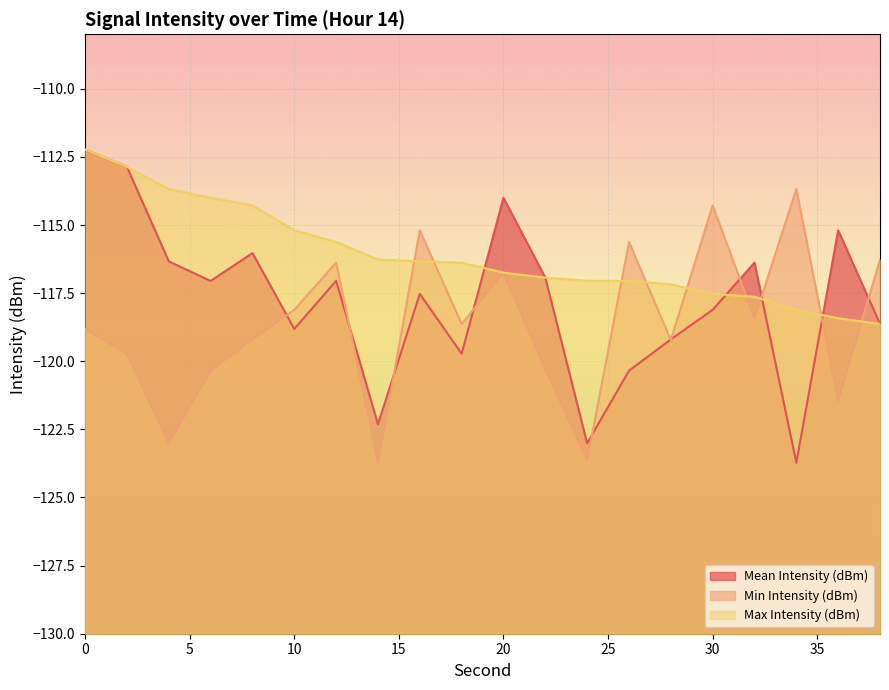

True or false: Mean Intensity (dBm) has a value of -116.9 at 22.

True